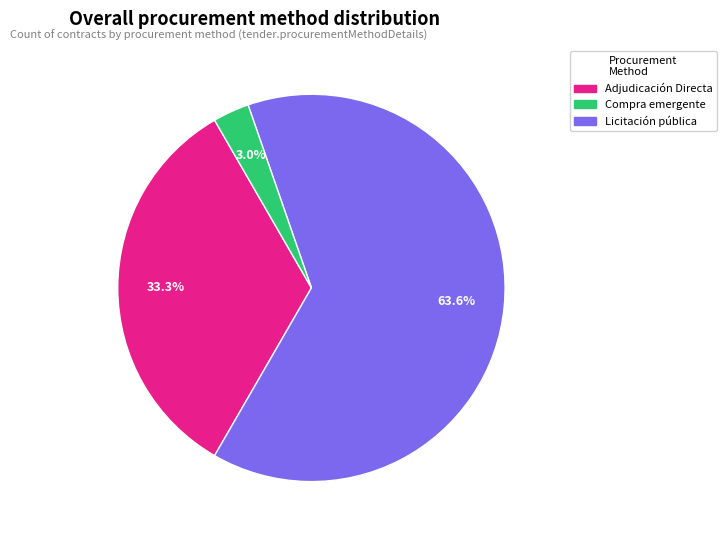

Is there any slice that represents more than half of the pie?

Yes